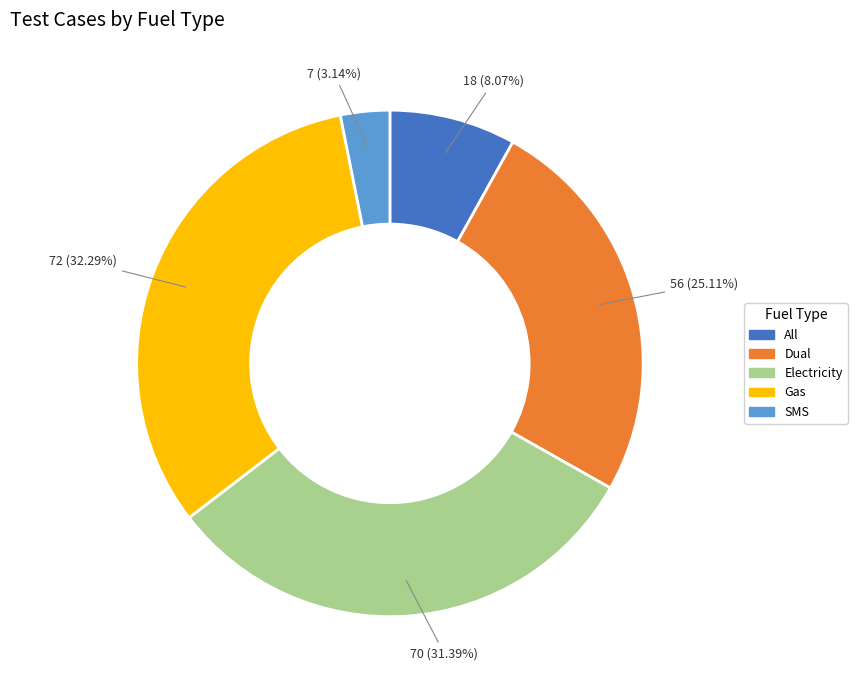

What is the ratio of the value at Gas to the value at Dual?

1.3